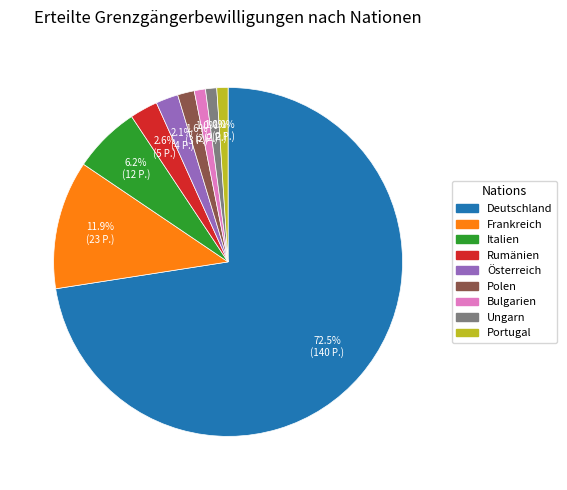

What is the majority slice?

Deutschland